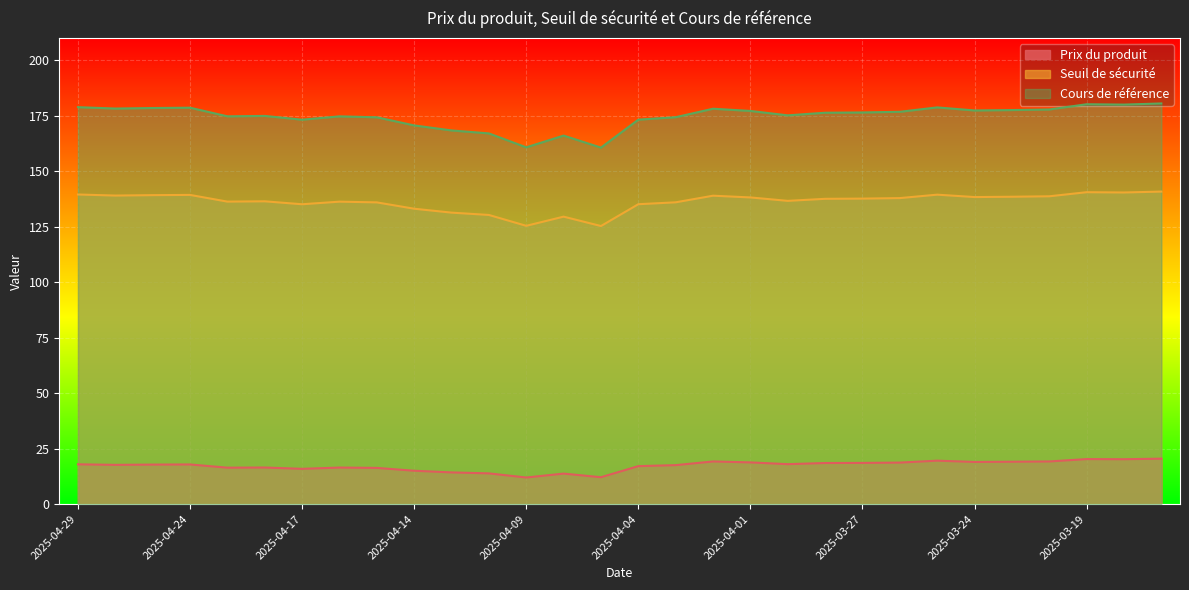

How many categories are shown in the chart?

30